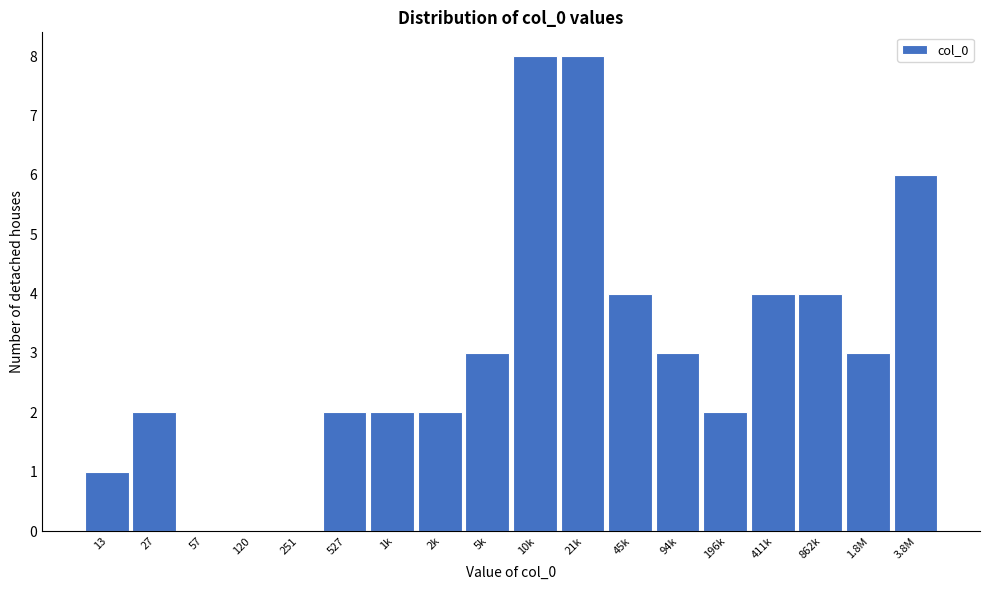

Reading left to right, transcribe all the data shown in this chart.

13=1	27=2	57=0	120=0	251=0	527=2	1k=2	2k=2	5k=3	10k=8	21k=8	45k=4	94k=3	196k=2	411k=4	862k=4	1.8M=3	3.8M=6